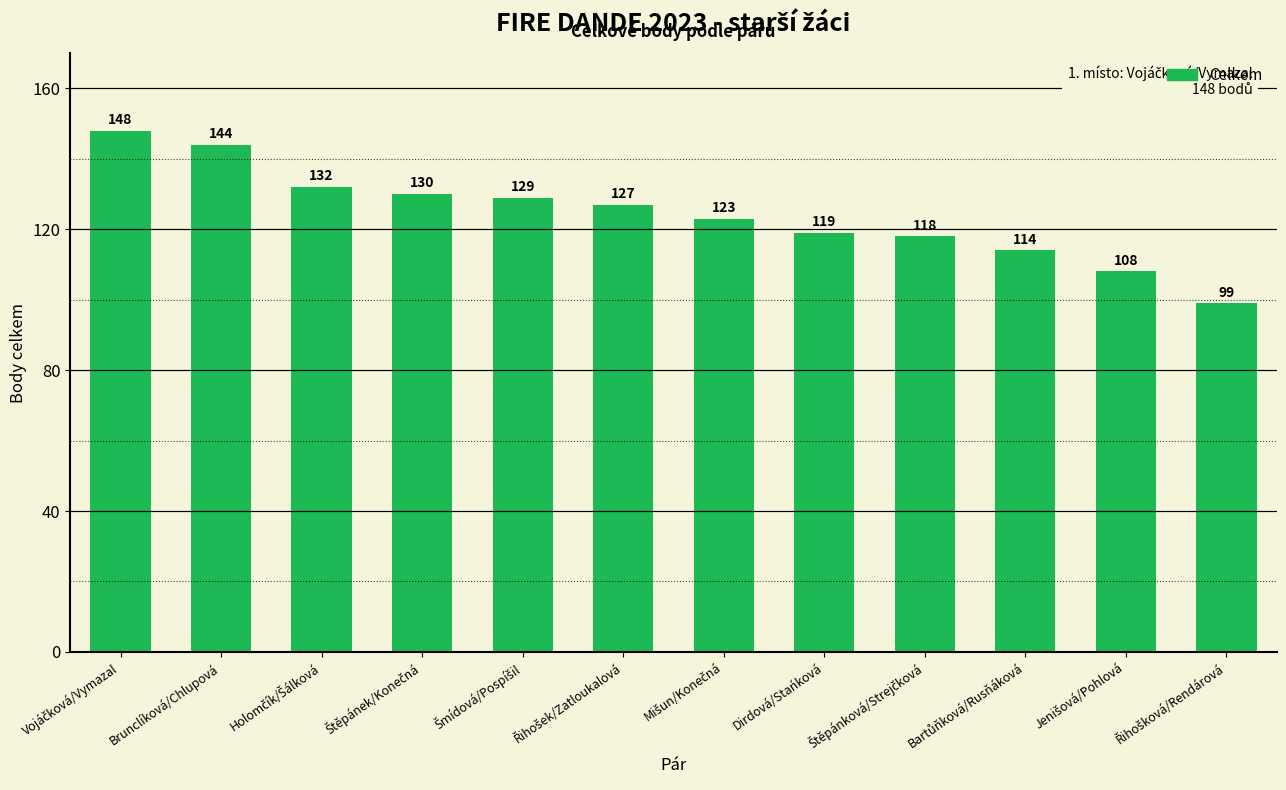

True or false: the data shows 170 at Dirdová/Stańková.

False